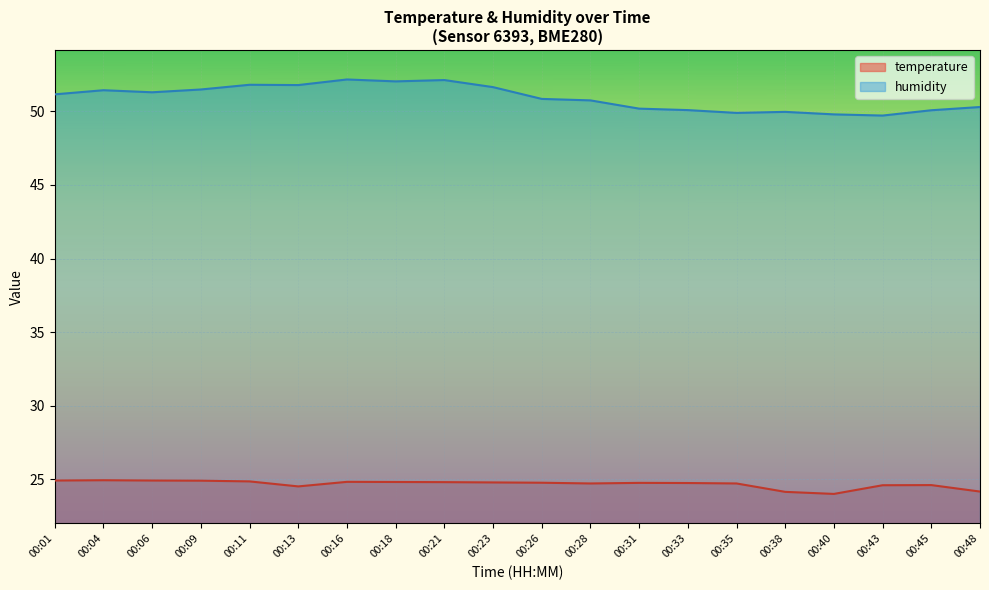

At which category does humidity reach its first local peak?

00:04